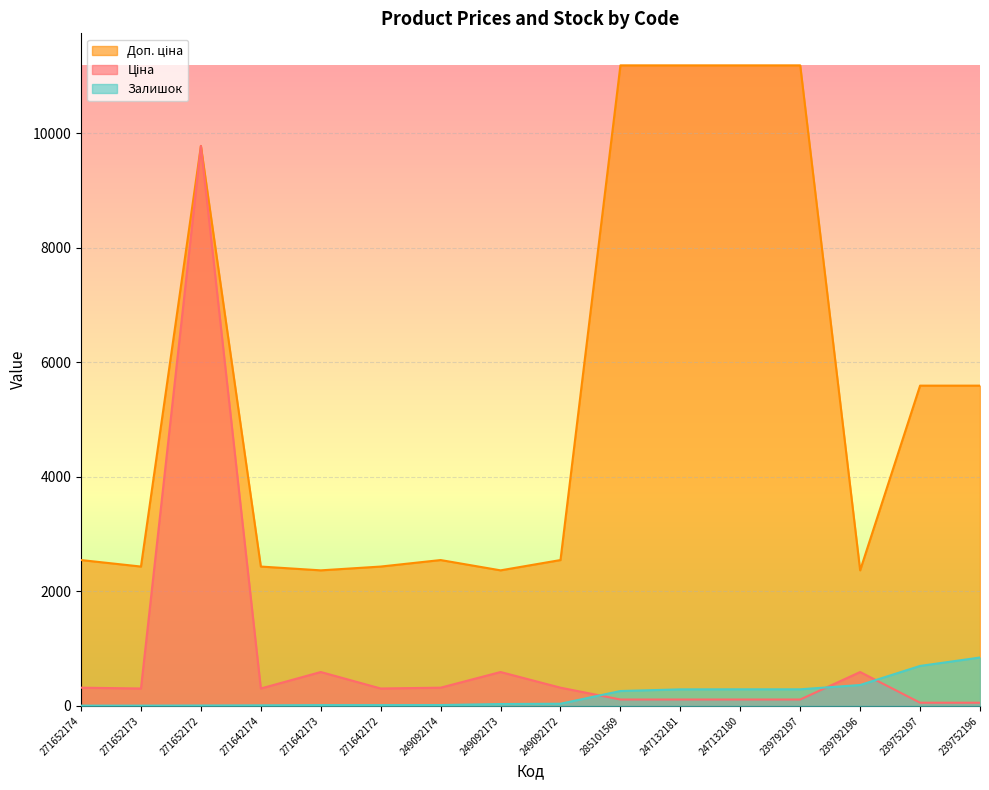

How many lines are shown in the chart?

3